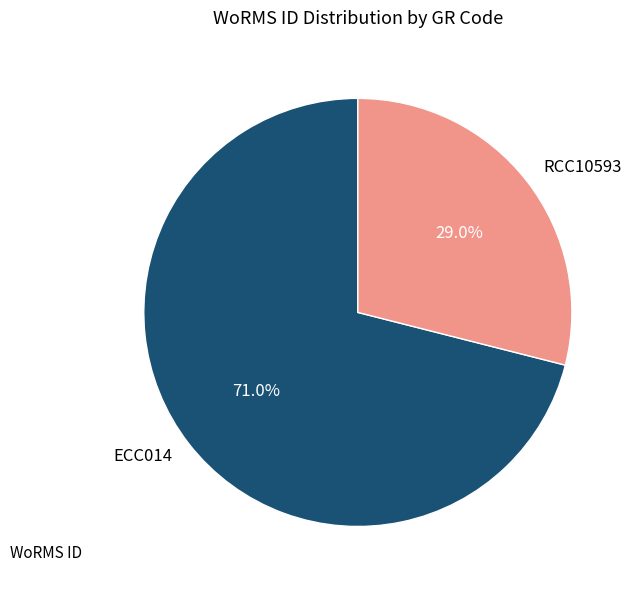

To the nearest percent, what percentage of the pie is RCC10593?

29%